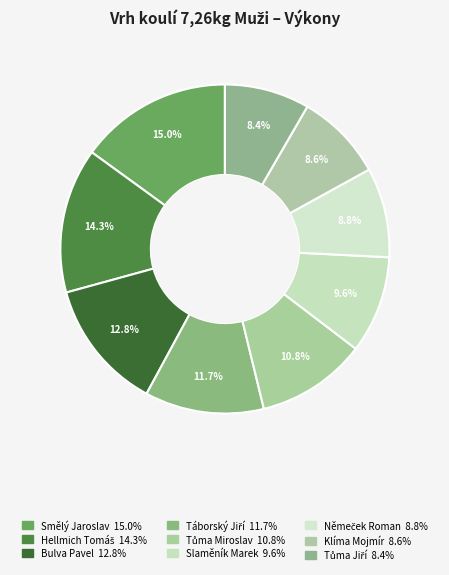

To the nearest percent, what portion does Tůma Miroslav represent?

11%